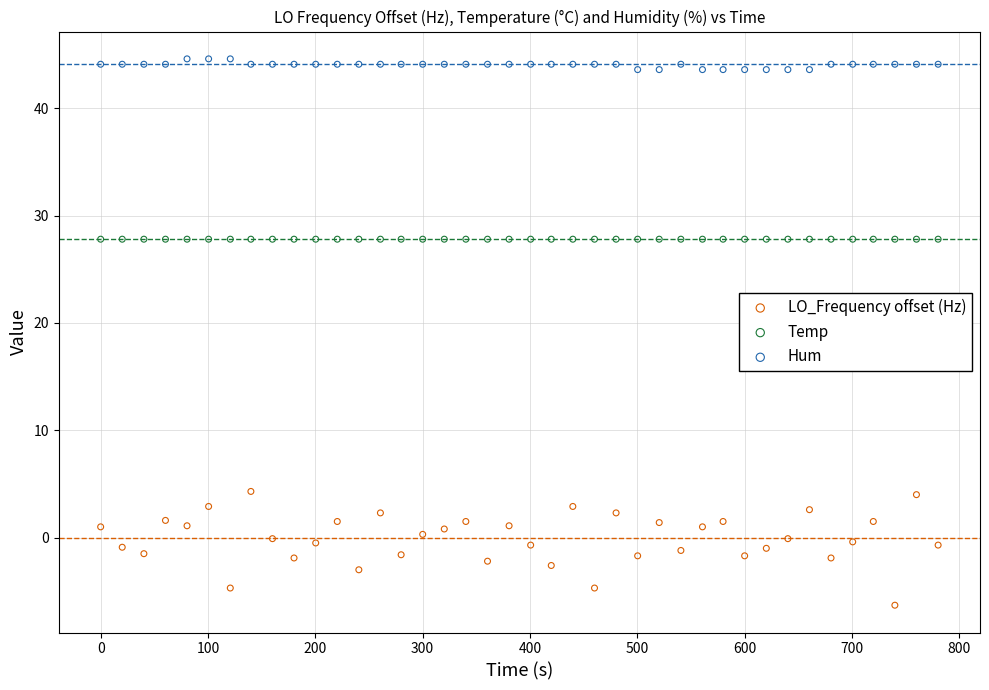

Which series reaches the maximum Y coordinate?

Hum